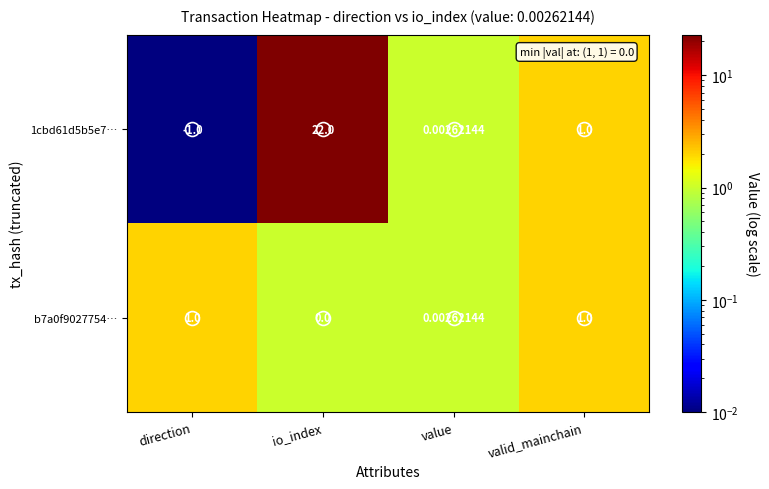

Which series has the widest spread of values?

1cbd61d5b5e7…